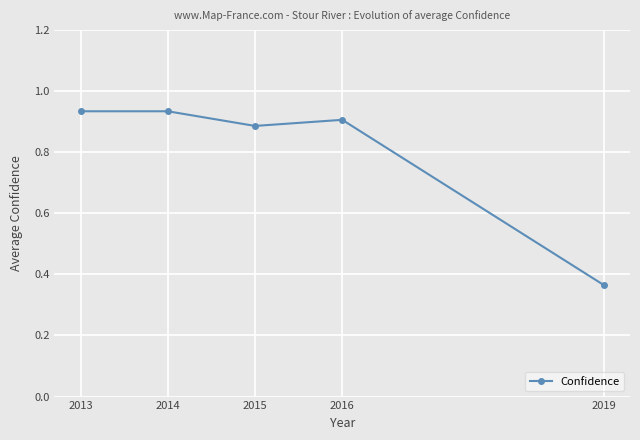

True or false: the data shows 0.9 at 2014.

True